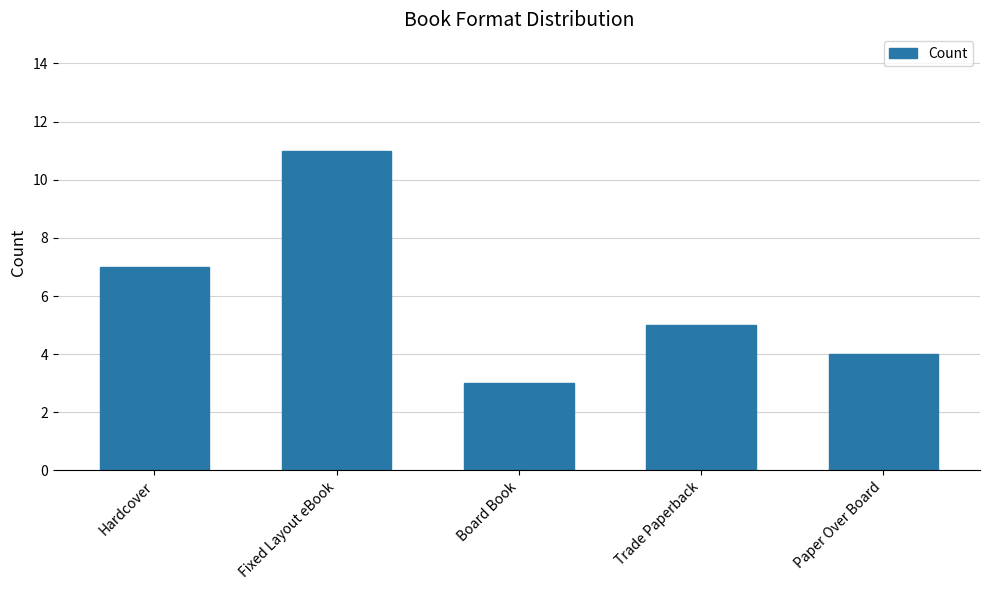

How many distinct data groups are displayed?

1